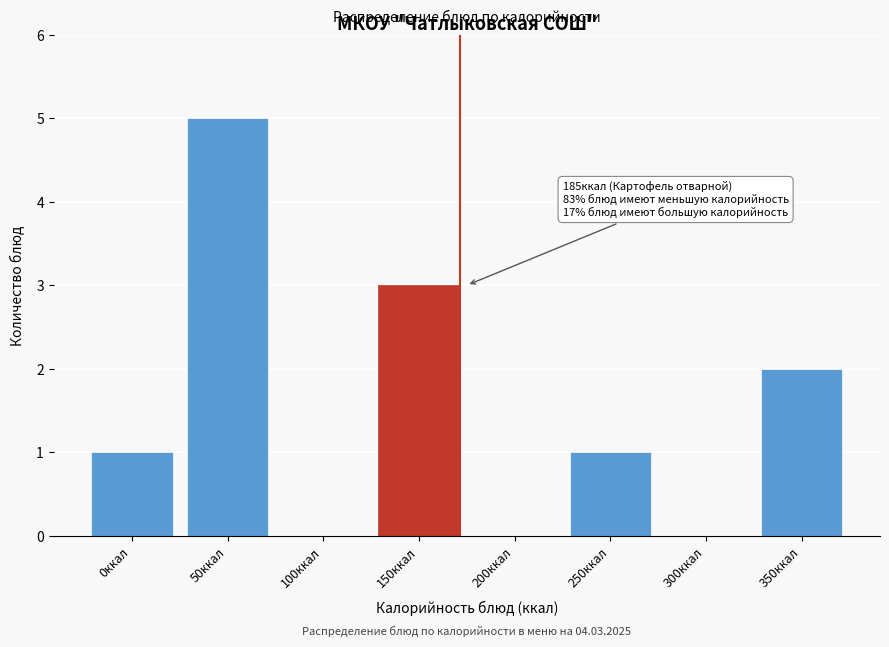

Reading right to left, what are all the values shown in this chart?

350ккал=2	300ккал=0	250ккал=1	200ккал=0	150ккал=3	100ккал=0	50ккал=5	0ккал=1